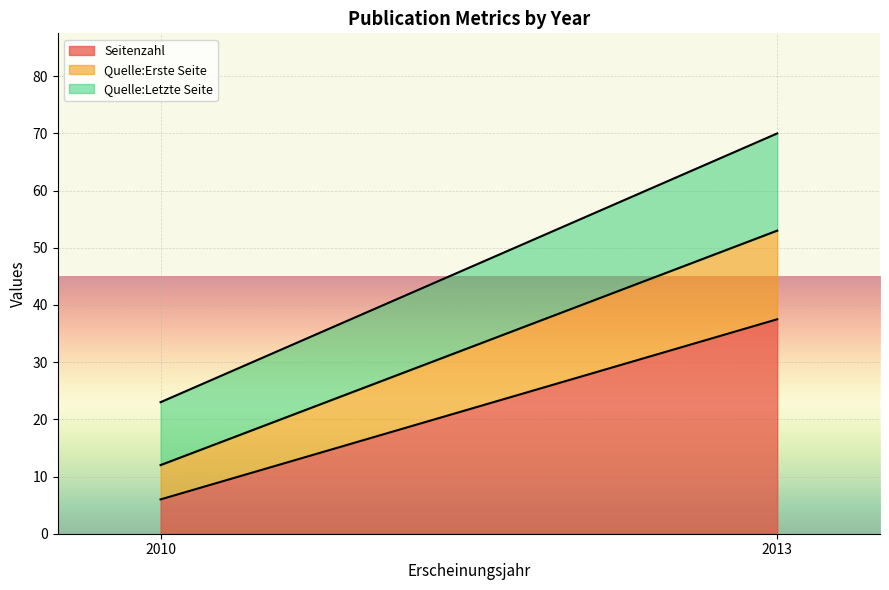

At which category is the sum across all series the highest?

2013